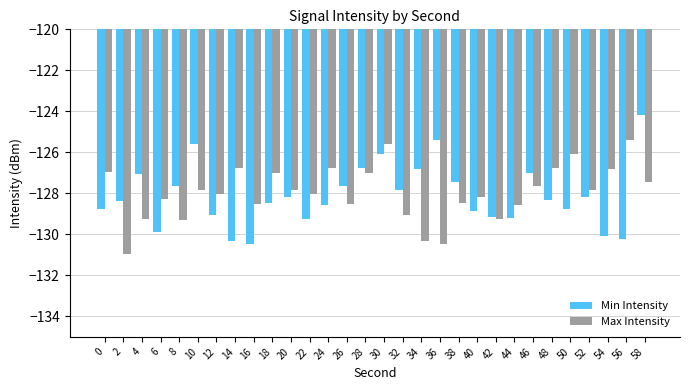

Is the value of Min Intensity at 10 greater than the value of Max Intensity at 58?

Yes